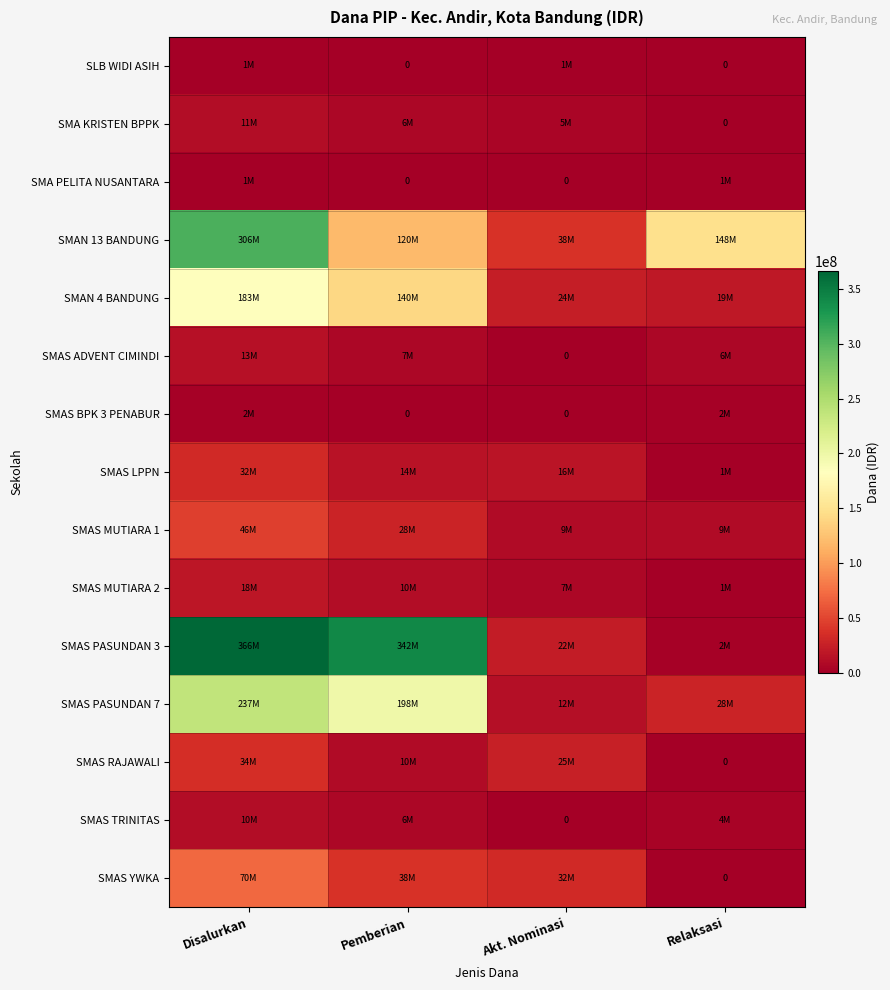

At which label does SMAS TRINITAS reach its minimum?

Akt. Nominasi